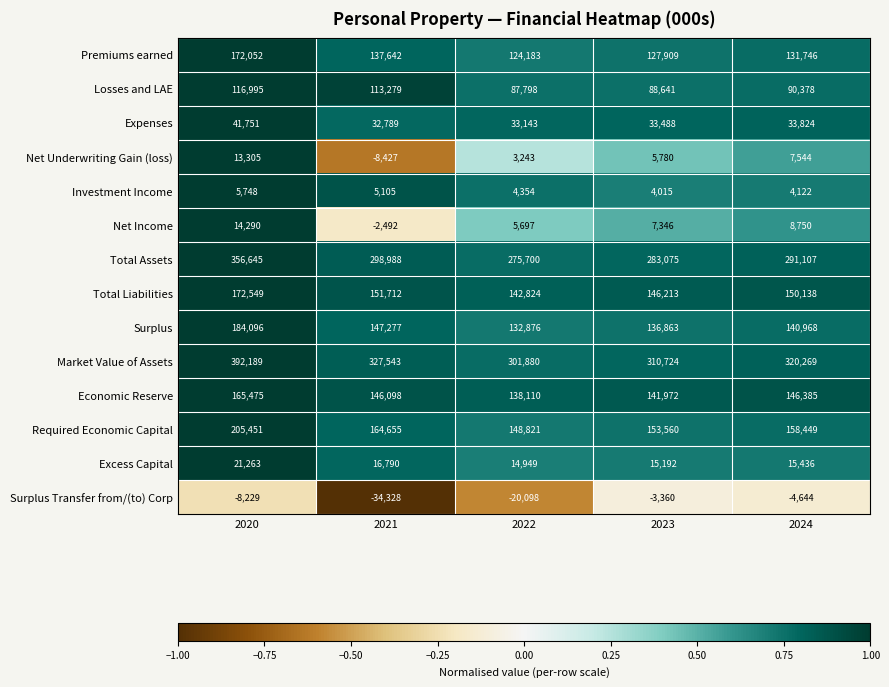

Which series has the widest spread of values?

Market Value of Assets